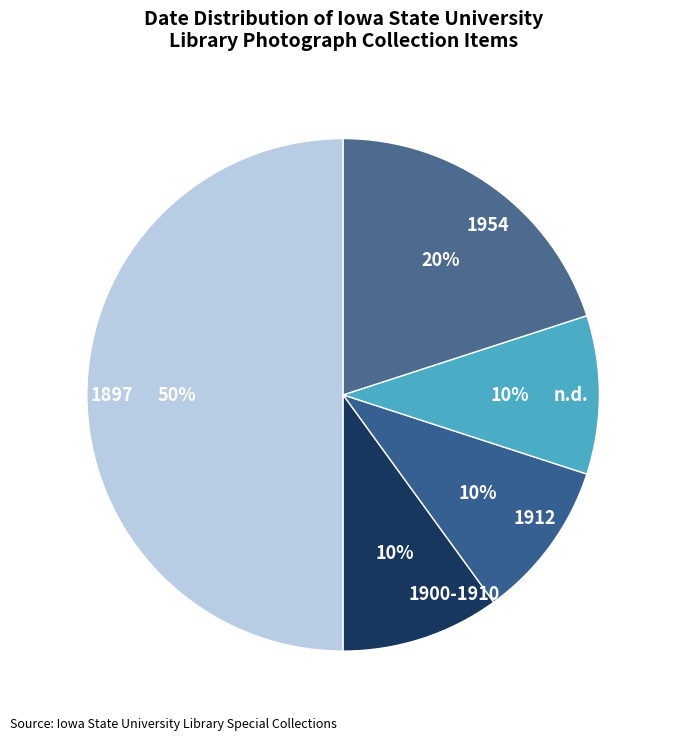

Is it true that 1900-1910 is 16% of the pie?

False